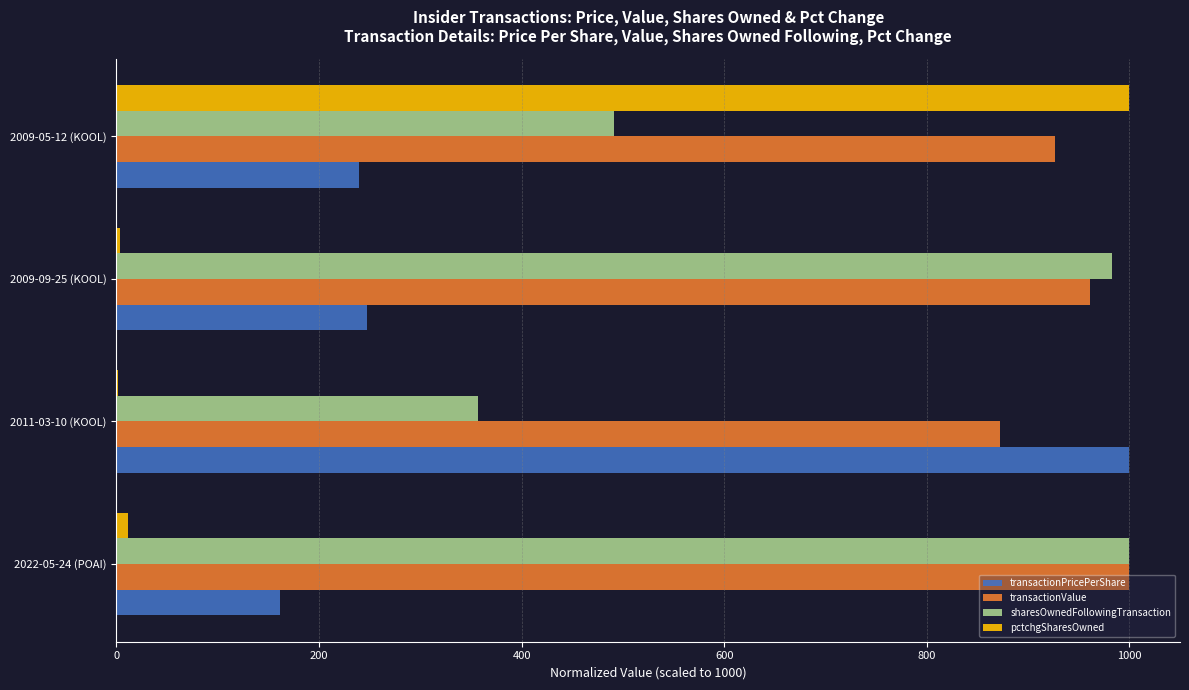

Which series has the largest total across all categories?

transactionValue